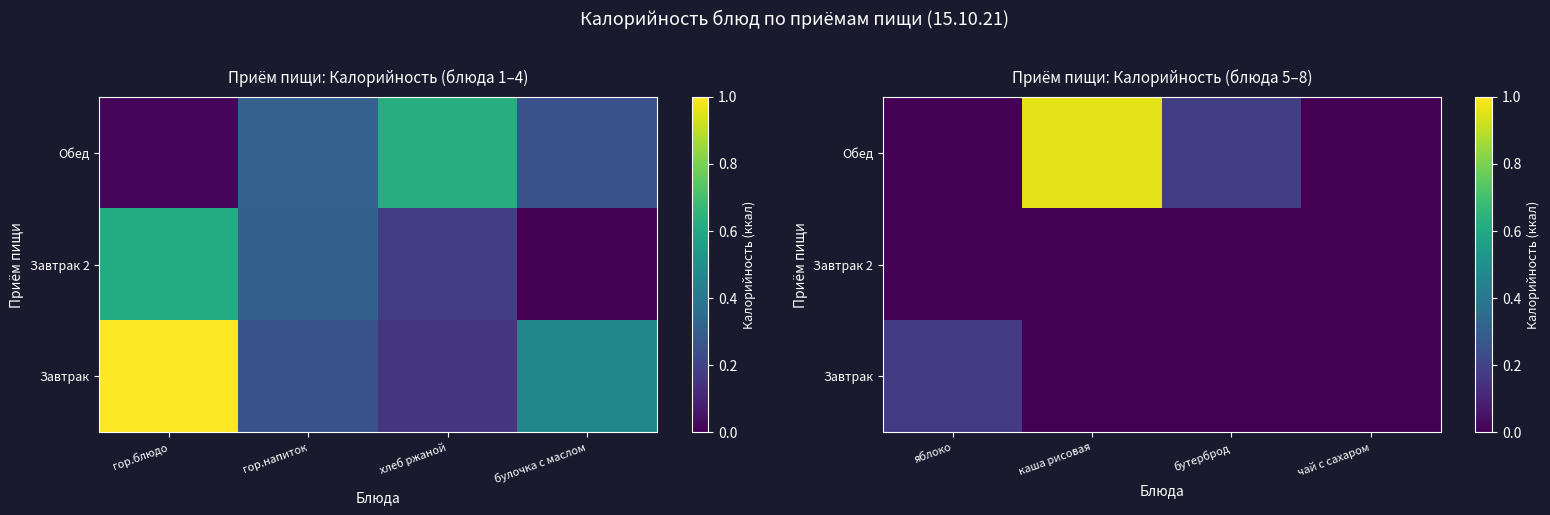

At how many categories does at least one series exceed 0?

3